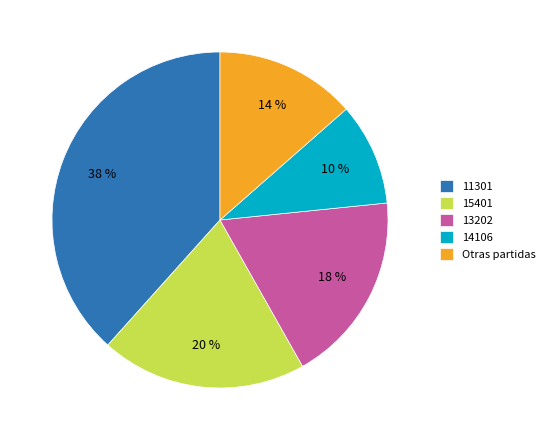

Combined, do Otras partidas and 15401 account for over 50%?

No